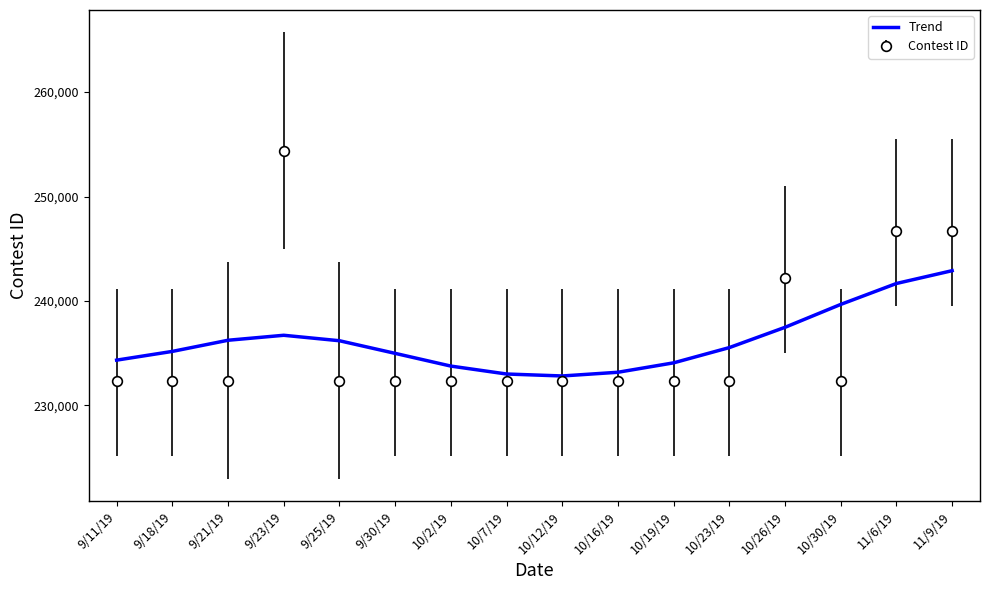

Which series has the largest range (max minus min)?

Contest ID